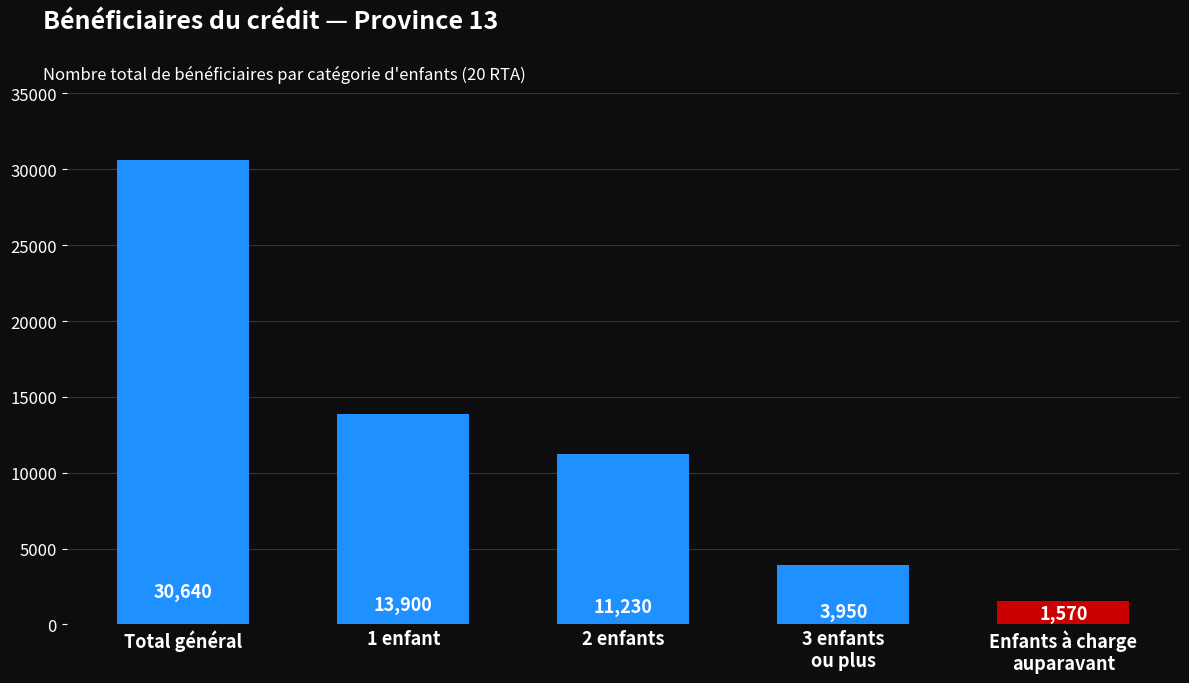

What is the label of the 3rd bar from the right?

2 enfants